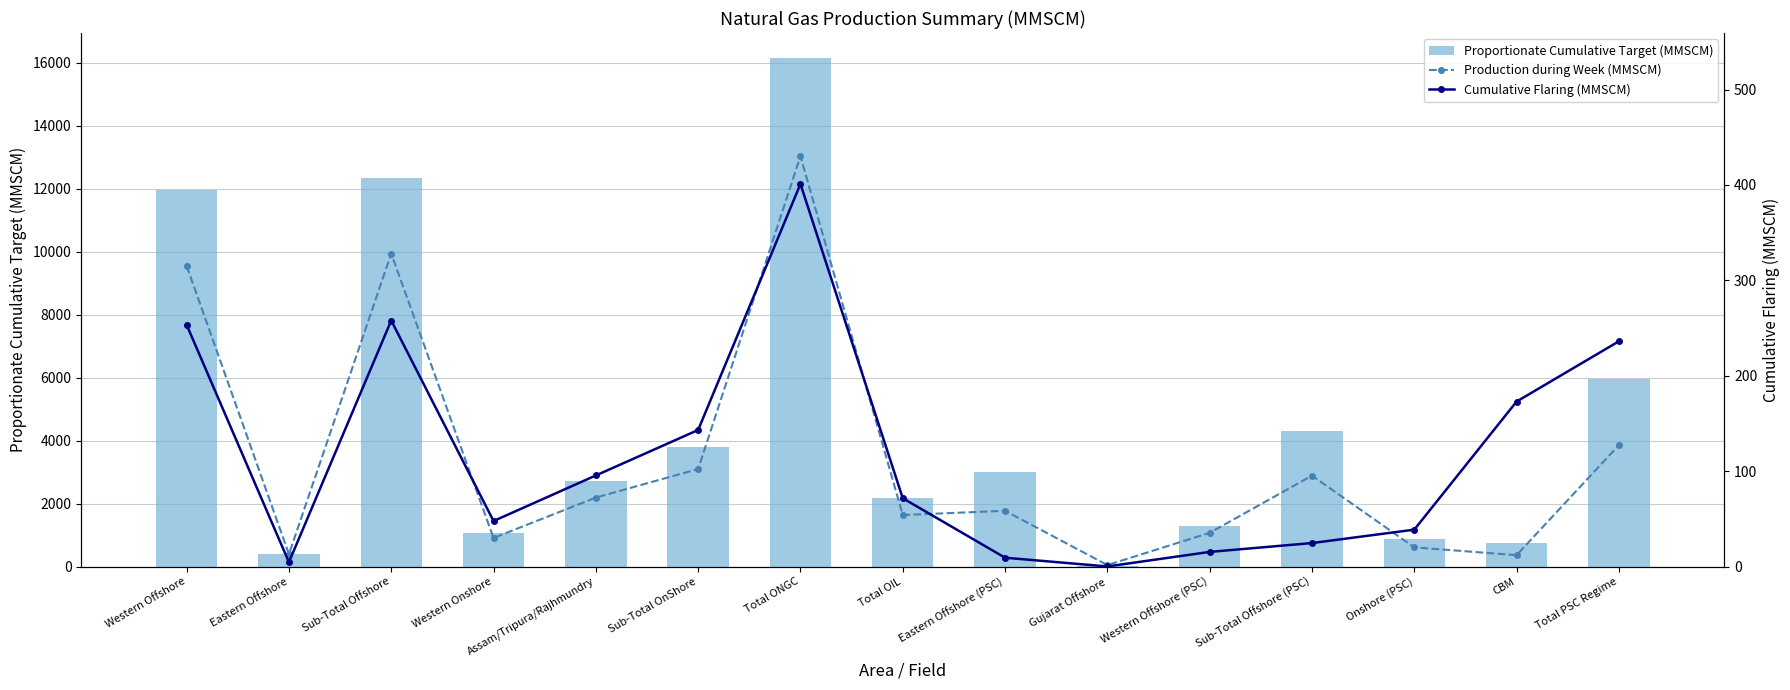

What are all the series names shown in the legend?

Proportionate Cumulative Target (MMSCM), Production during Week (MMSCM), Cumulative Flaring (MMSCM)